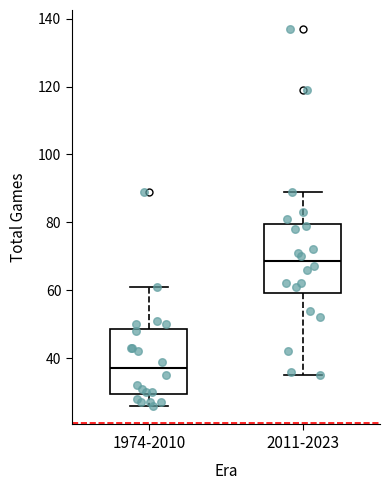

Which box's median line is the highest?

2011-2023